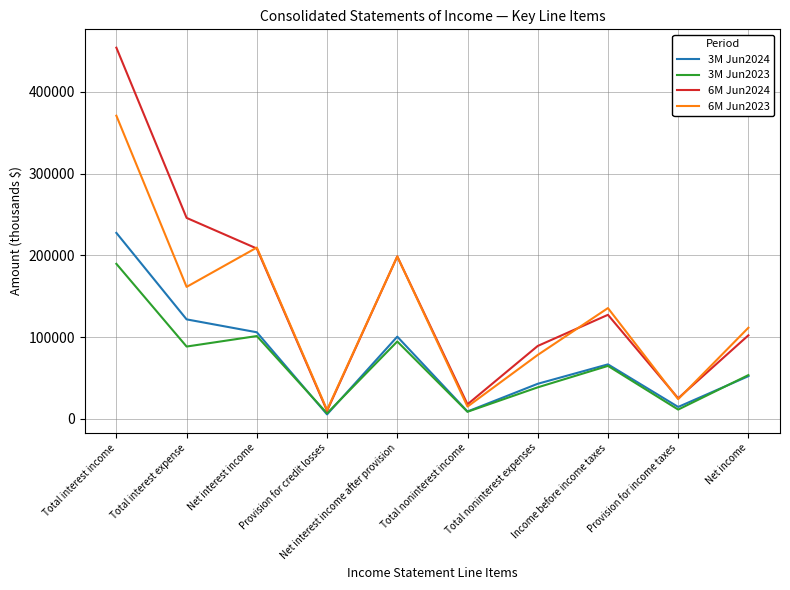

True or false: 6M Jun2024 has a value of 127232 at Income before income taxes.

True